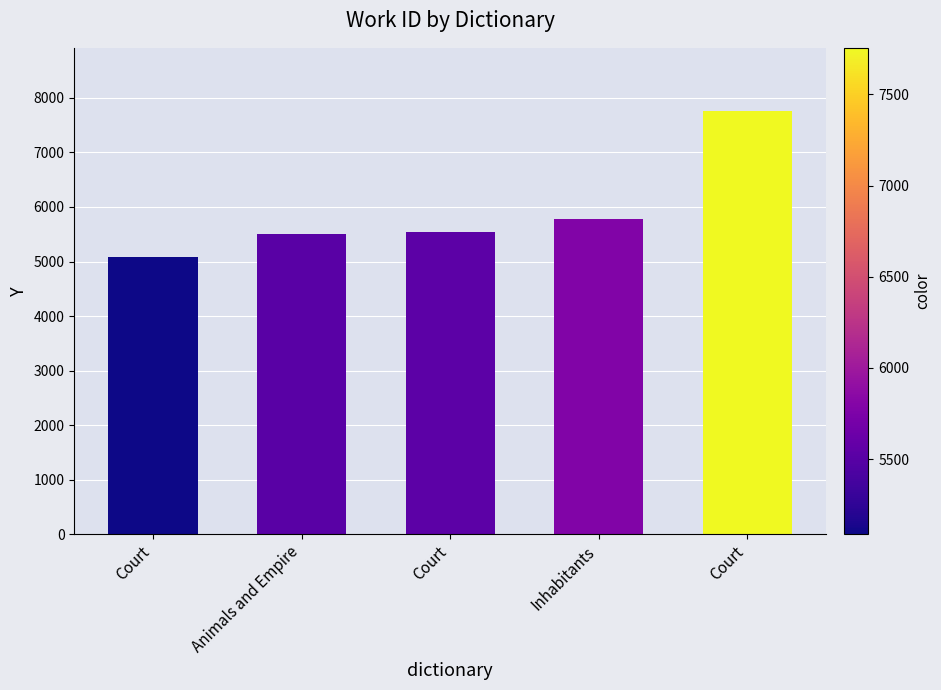

The chart shows a value of 2457 at Inhabitants. True or false?

False